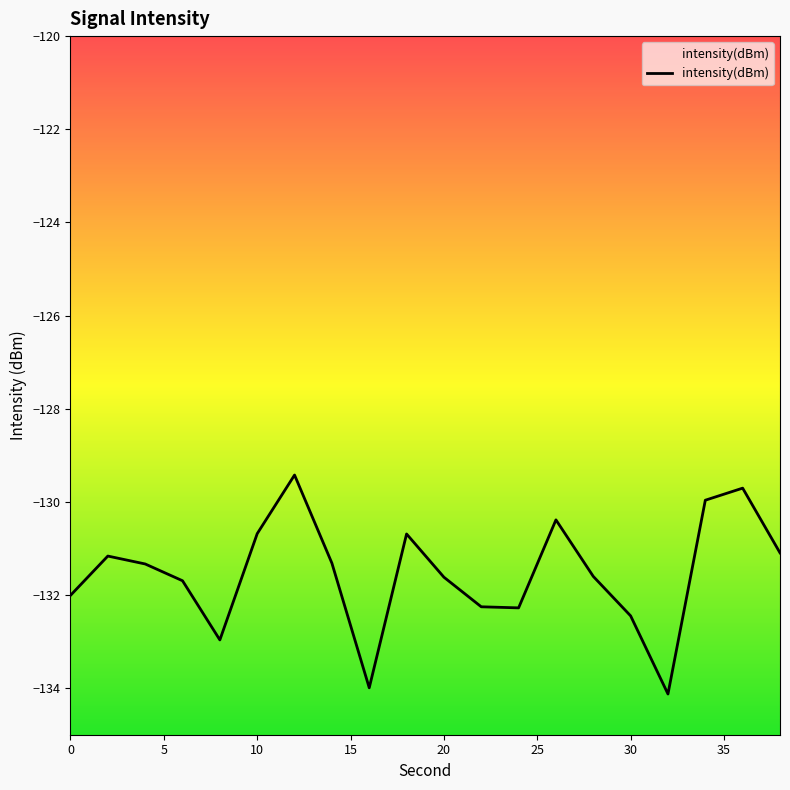

True or false: the data shows -47.6 at 2.

False